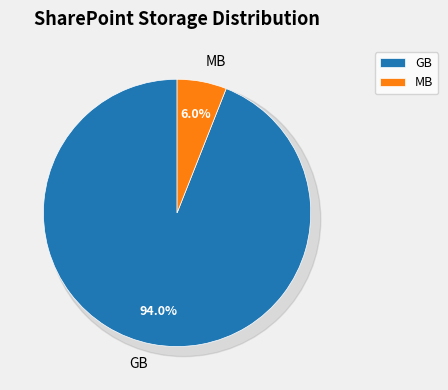

To the nearest percent, what is the average slice percentage?

50%